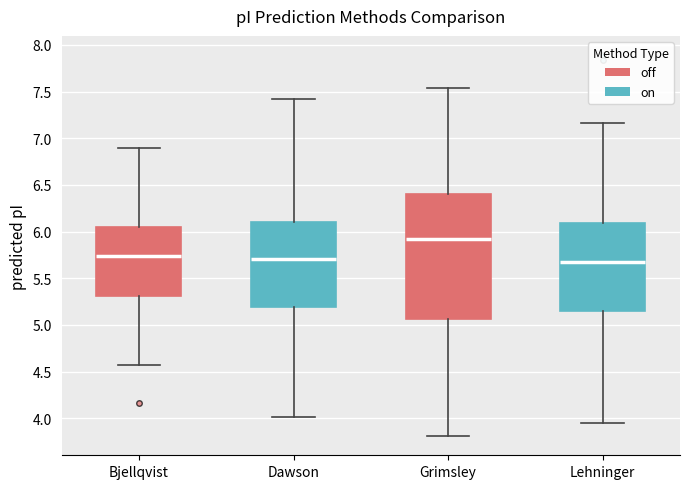

Reading left to right, transcribe this box plot: for each box, give where its median line is, the range the box spans, and where its two whiskers end, as read against the y-axis. The values are not printed on the chart, so give them approximately, as read against the axis.

Bjellqvist: median 5.75, box 5.30 to 6.05, whiskers 4.55 to 6.90
Dawson: median 5.70, box 5.20 to 6.10, whiskers 4.00 to 7.40
Grimsley: median 5.90, box 5.05 to 6.40, whiskers 3.80 to 7.55
Lehninger: median 5.70, box 5.15 to 6.10, whiskers 3.95 to 7.15